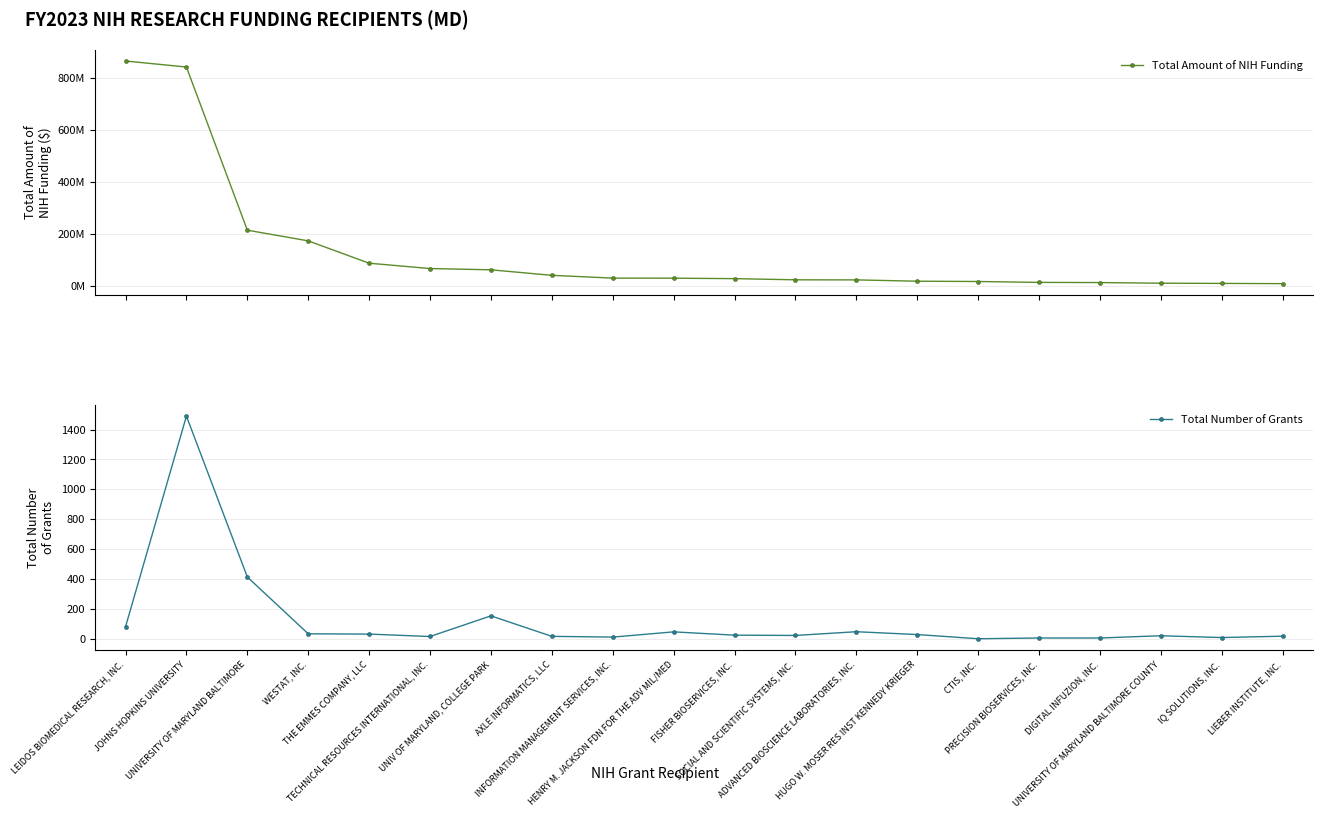

True or false: Total Number of Grants and Total Amount of NIH Funding cross at least once.

False